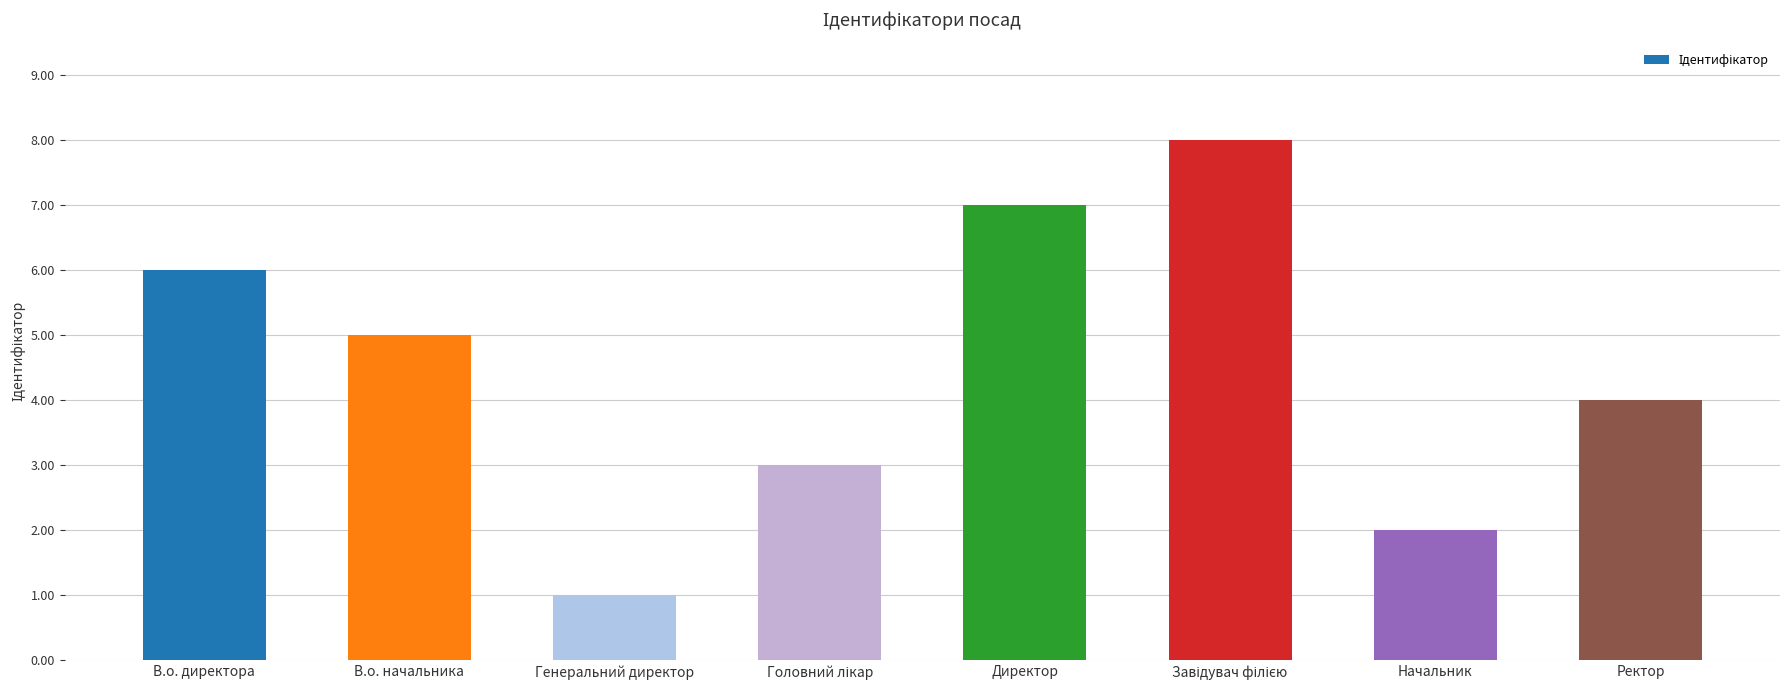

Is it true that the value at Директор is 10?

False